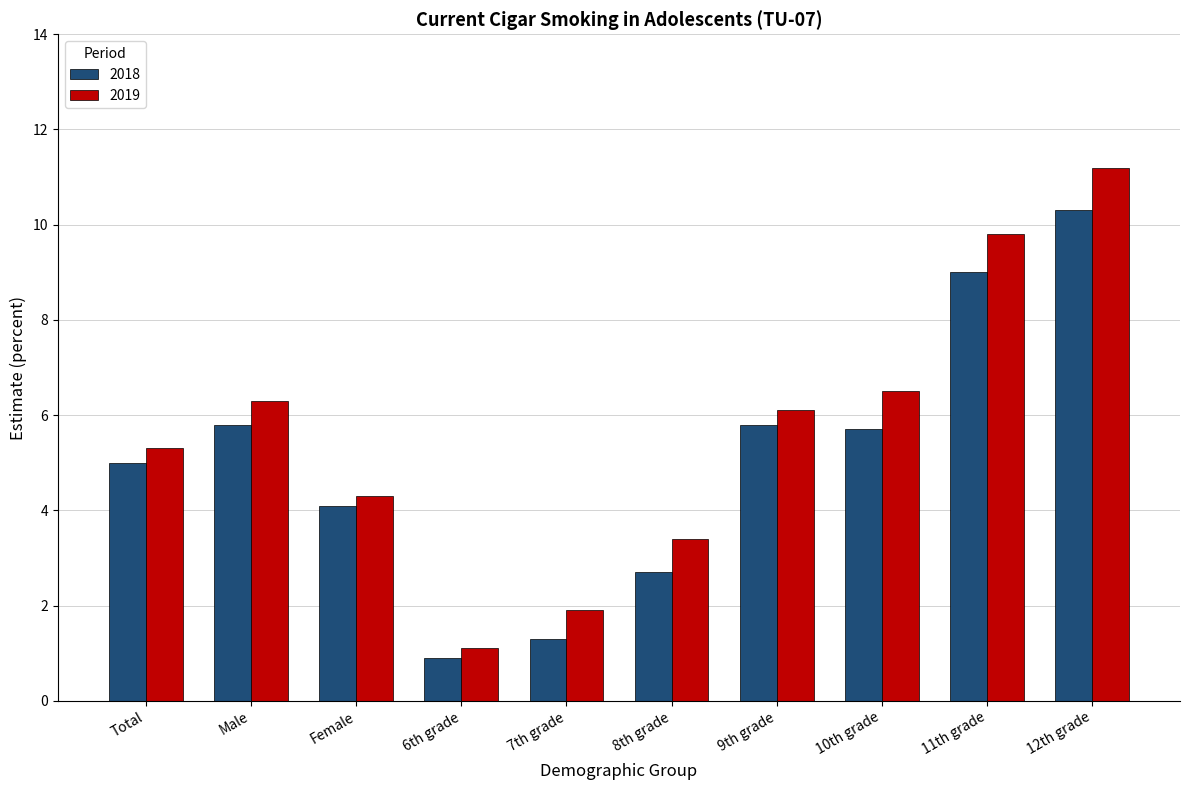

What is the sum of the 2018 values at 12th grade and 10th grade?

16.0